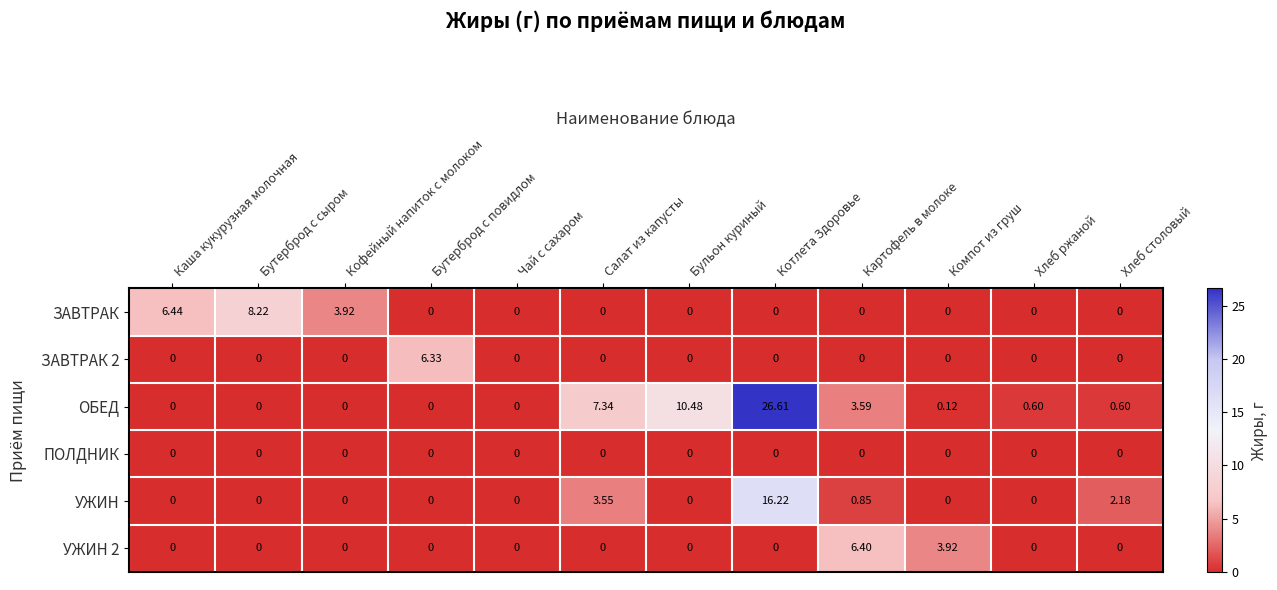

Which series has the largest total across all categories?

ОБЕД